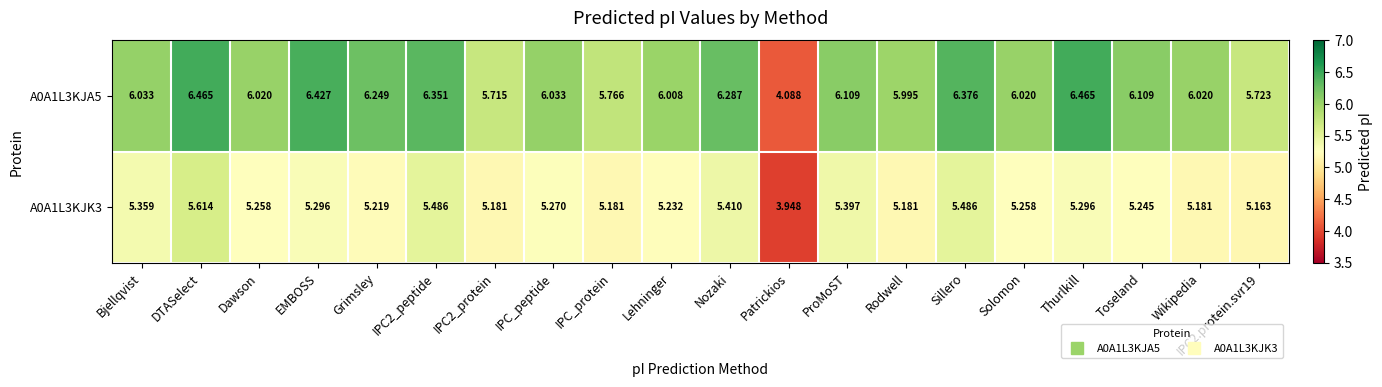

List the series in order of their overall mean, highest first.

A0A1L3KJA5, A0A1L3KJK3